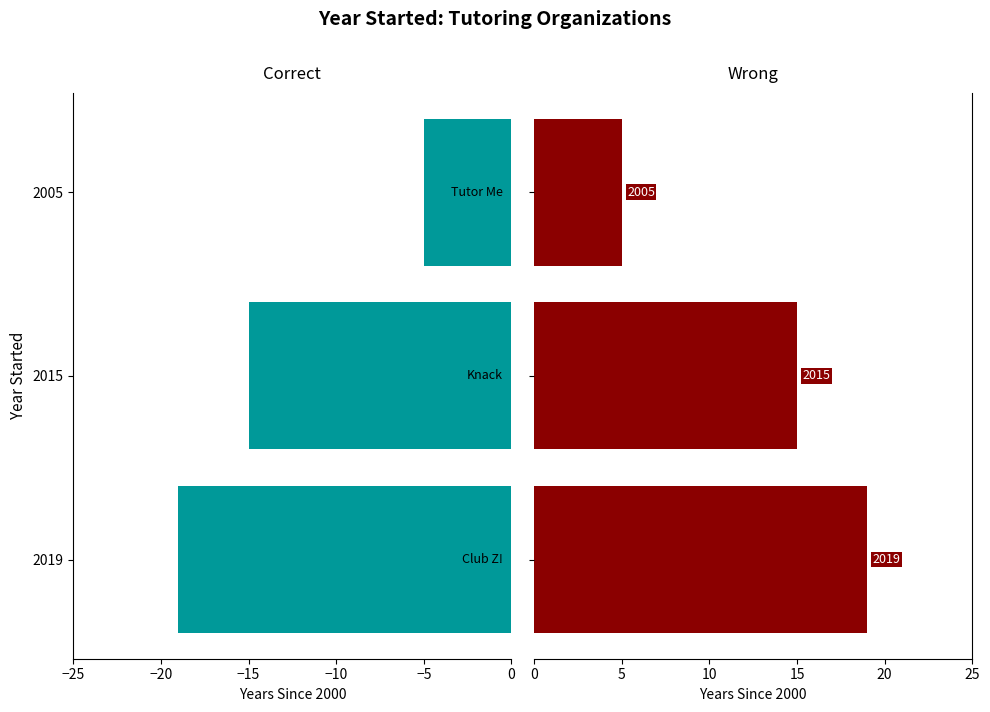

Is it true that the value at 2015 is 6?

False